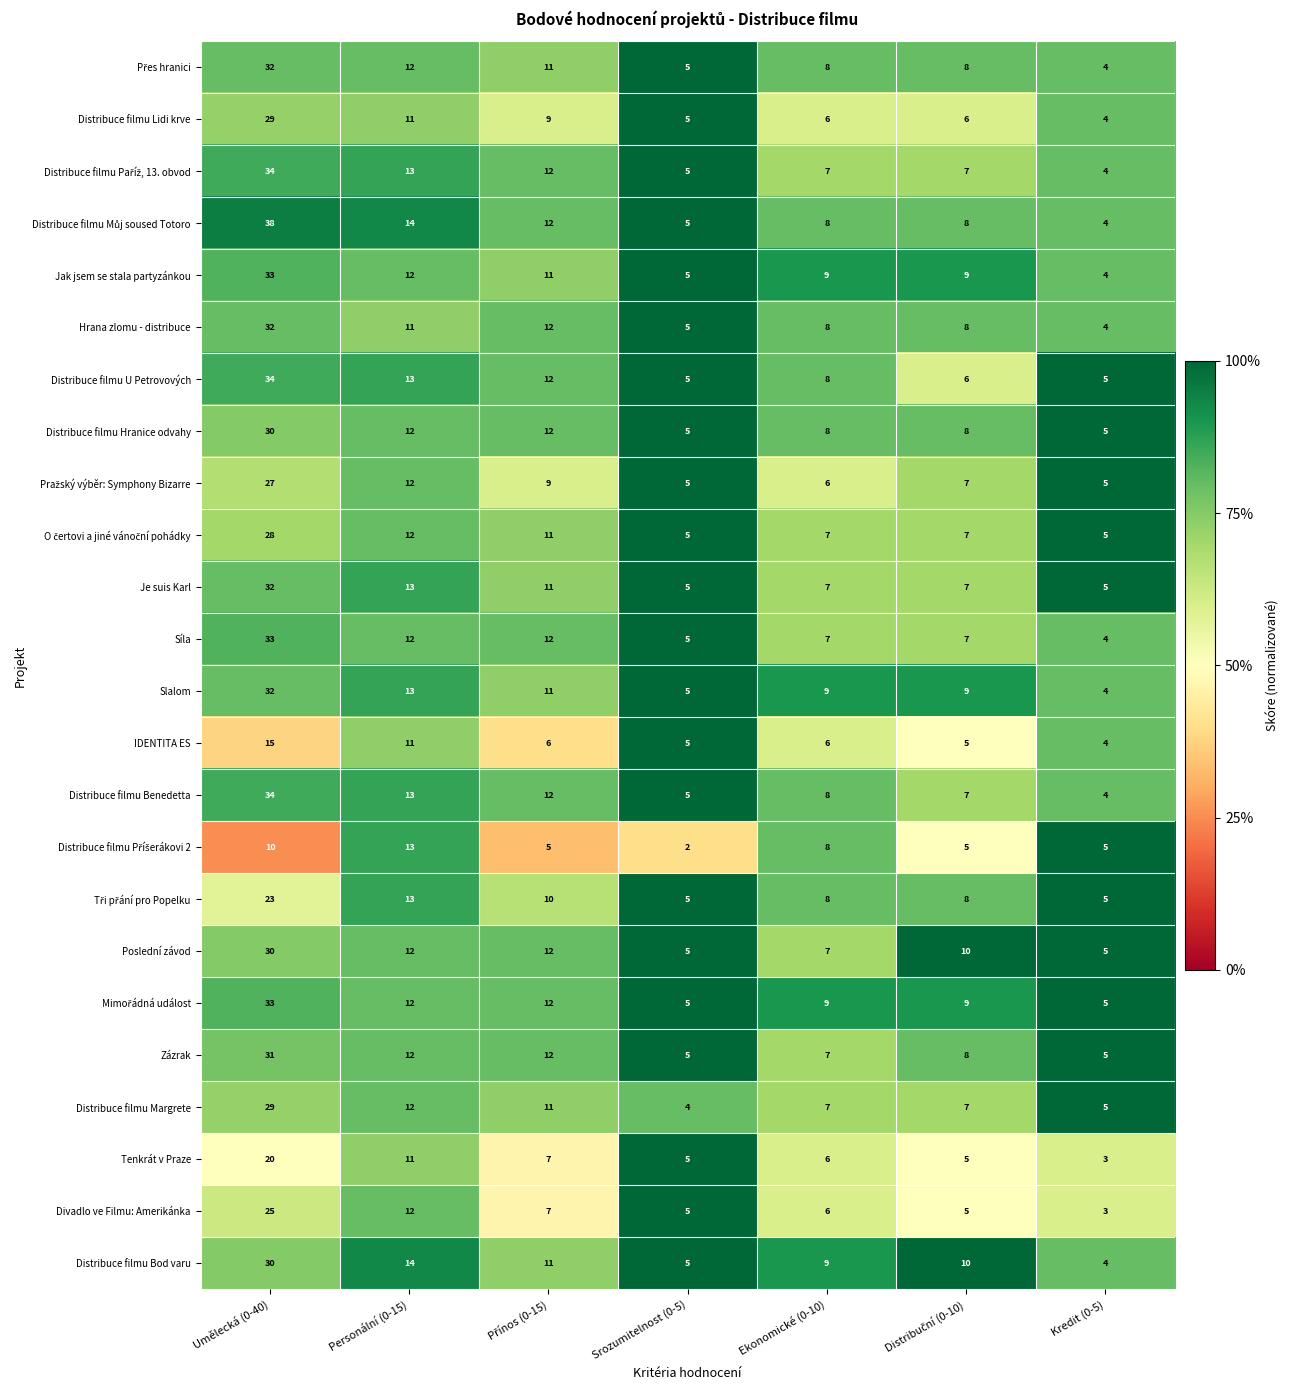

What is the maximum value shown in the chart?

38